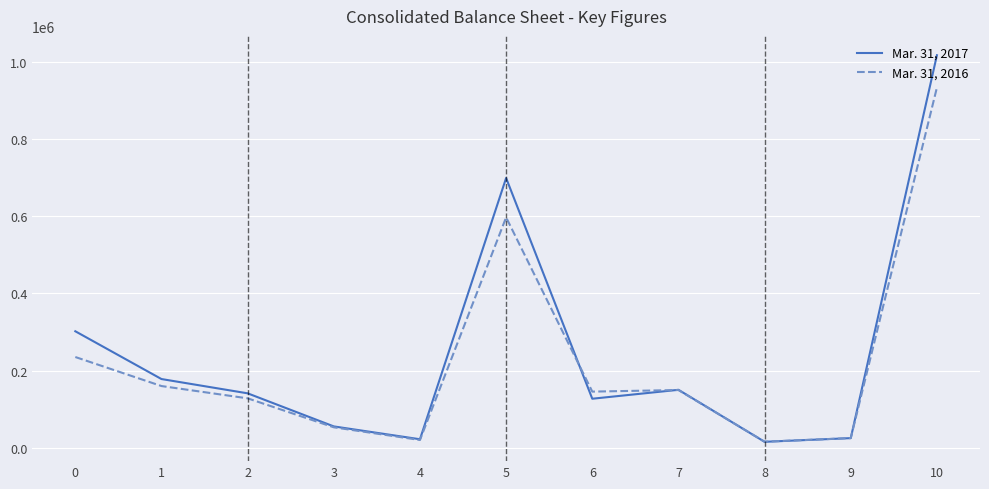

Is it true that Mar. 31, 2017 equals 141177 at 2?

True